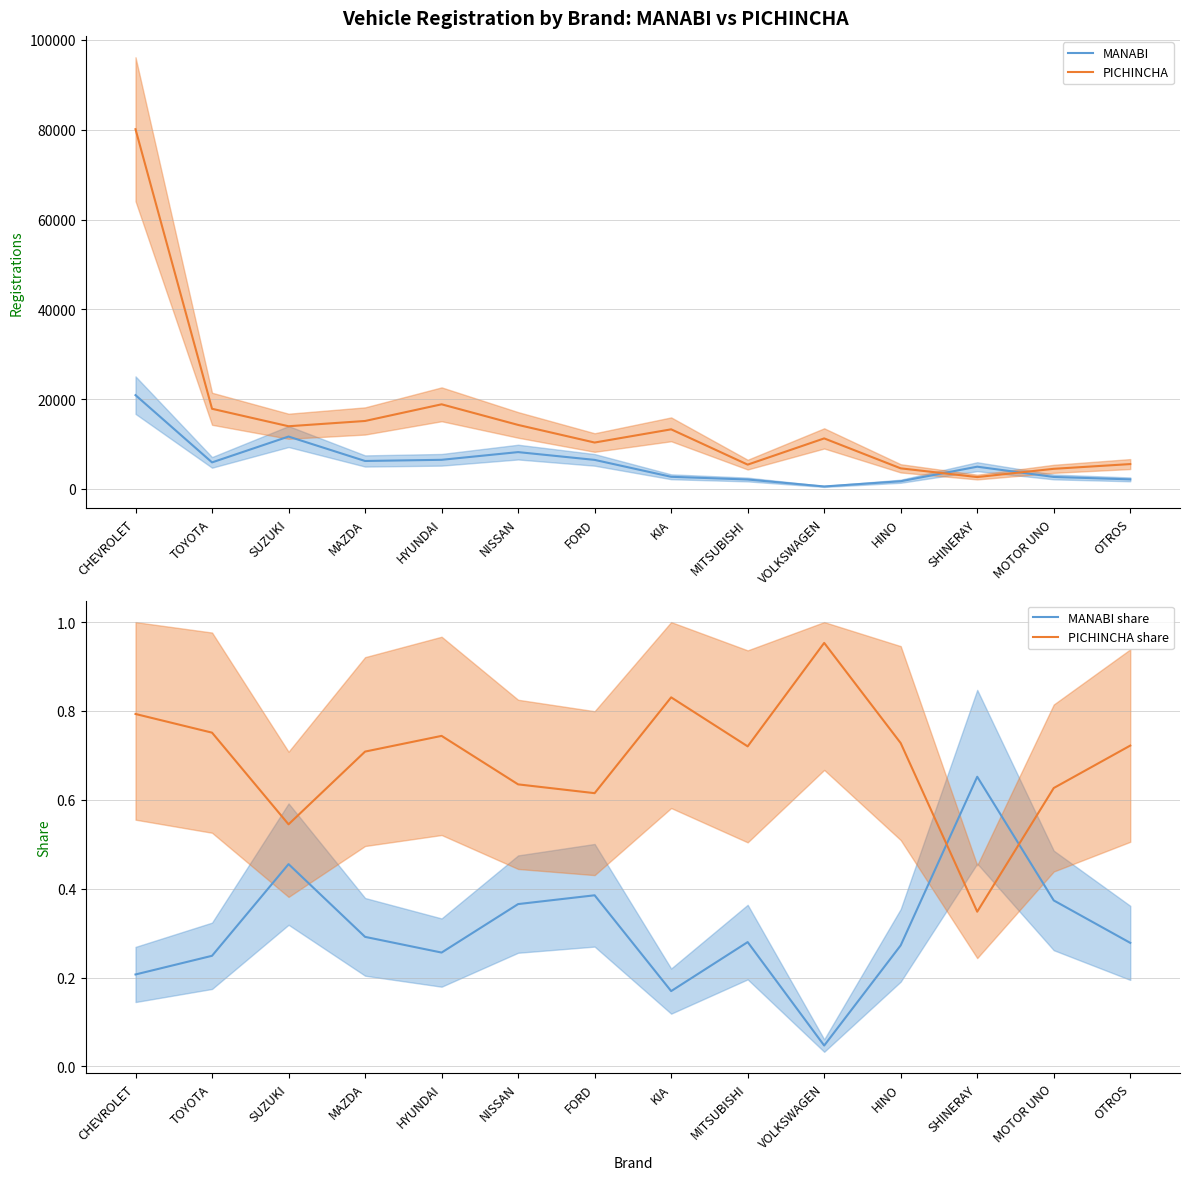

Reading left to right, list all the values displayed in this chart.

MANABI: 20893.0	5916.0	11669.0	6229.0	6491.0	8206.0	6473.0	2708.0	2104.0	553.0	1718.0	4957.0	2673.0	2133.0
PICHINCHA: 80123.0	17856.0	13965.0	15141.0	18852.0	14260.0	10337.0	13277.0	5418.0	11258.0	4589.0	2647.0	4484.0	5541.0
MANABI share: 0.2	0.2	0.5	0.3	0.3	0.4	0.4	0.2	0.3	0.0	0.3	0.7	0.4	0.3
PICHINCHA share: 0.8	0.8	0.5	0.7	0.7	0.6	0.6	0.8	0.7	1.0	0.7	0.3	0.6	0.7